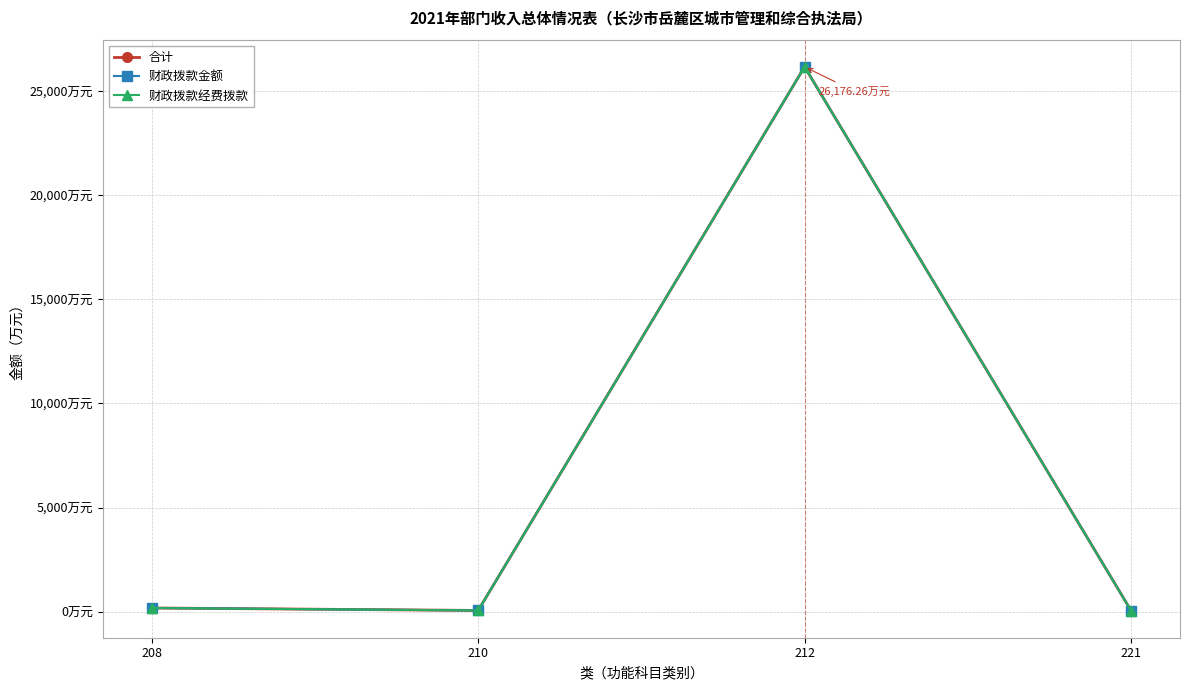

True or false: 财政拨款金额 and 财政拨款经费拨款 cross at least once.

False